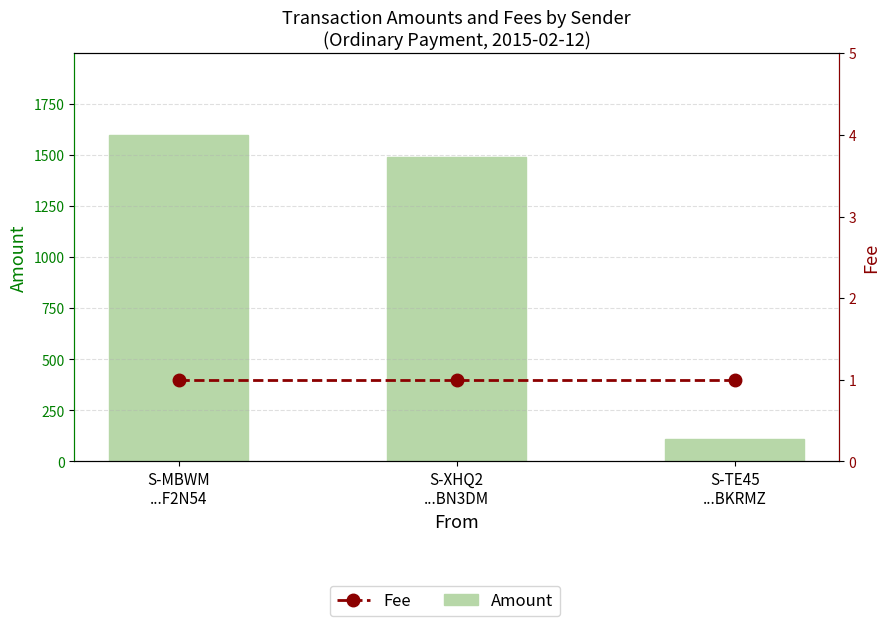

Count the number of data series in this chart.

2